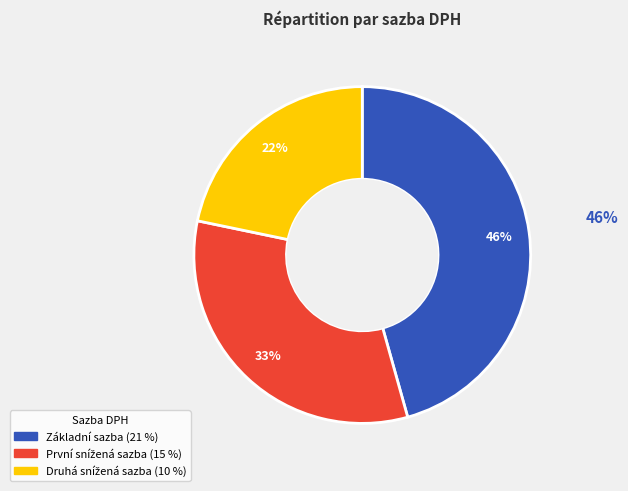

Is it true that První snížená sazba is 33% of the pie?

True